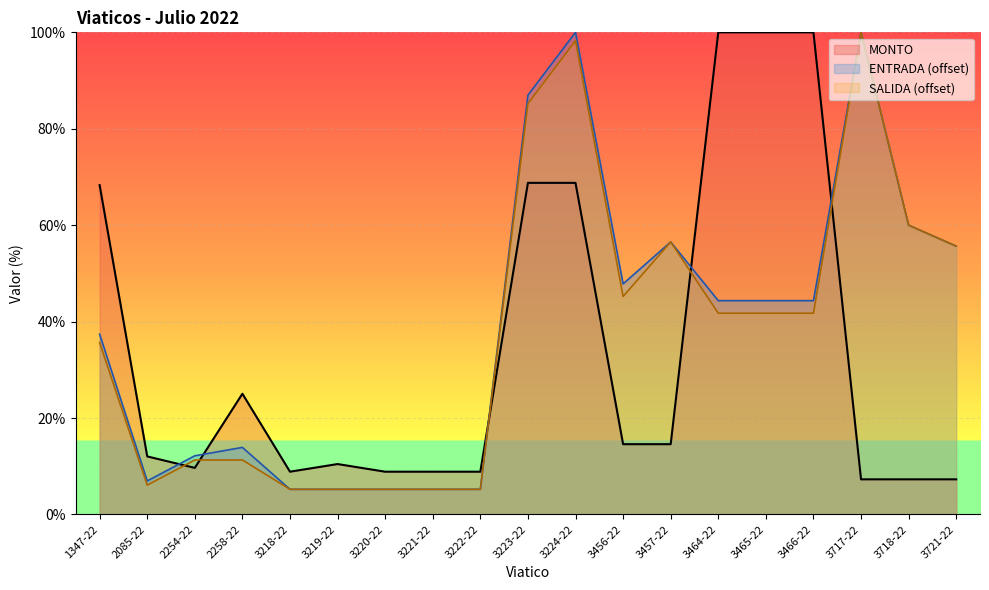

Reading left to right, extract all data points from this chart.

MONTO: 1347-22=68.3	2085-22=12.0	2254-22=9.7	2258-22=25.0	3218-22=8.9	3219-22=10.5	3220-22=8.9	3221-22=8.9	3222-22=8.9	3223-22=68.8	3224-22=68.8	3456-22=14.6	3457-22=14.6	3464-22=100.0	3465-22=100.0	3466-22=100.0	3717-22=7.3	3718-22=7.3	3721-22=7.3
ENTRADA: 1347-22=37.4	2085-22=7.0	2254-22=12.2	2258-22=13.9	3218-22=5.2	3219-22=5.2	3220-22=5.2	3221-22=5.2	3222-22=5.2	3223-22=87.0	3224-22=100.0	3456-22=47.8	3457-22=56.5	3464-22=44.3	3465-22=44.3	3466-22=44.3	3717-22=100.0	3718-22=60.0	3721-22=55.7
SALIDA: 1347-22=35.7	2085-22=6.1	2254-22=11.3	2258-22=11.3	3218-22=5.2	3219-22=5.2	3220-22=5.2	3221-22=5.2	3222-22=5.2	3223-22=85.2	3224-22=98.3	3456-22=45.2	3457-22=56.5	3464-22=41.7	3465-22=41.7	3466-22=41.7	3717-22=100.0	3718-22=60.0	3721-22=55.7